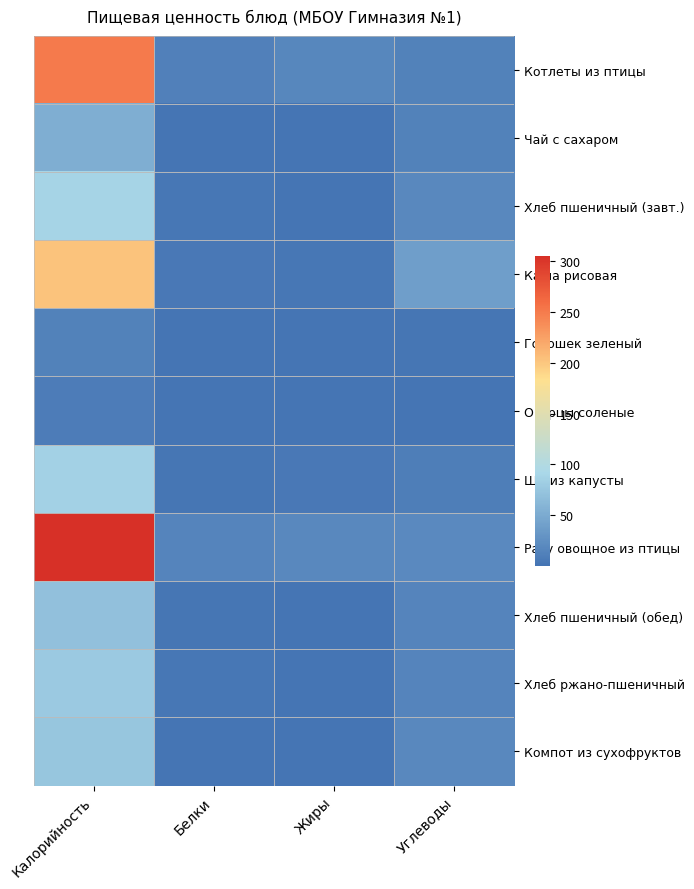

What is the spread (max minus min) of values at Белки?

15.3